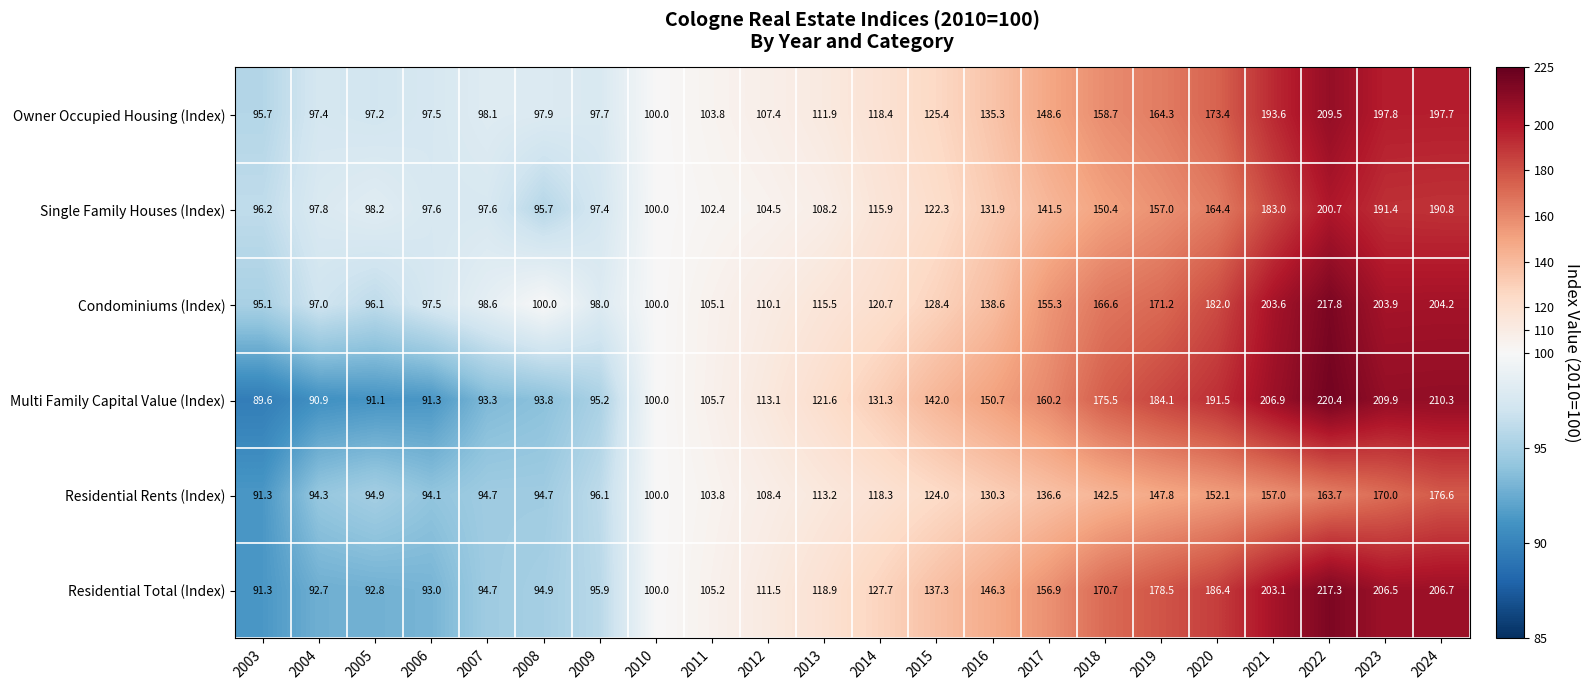

The value of Owner Occupied Housing (Index) at 2003 is 95.7. True or false?

True